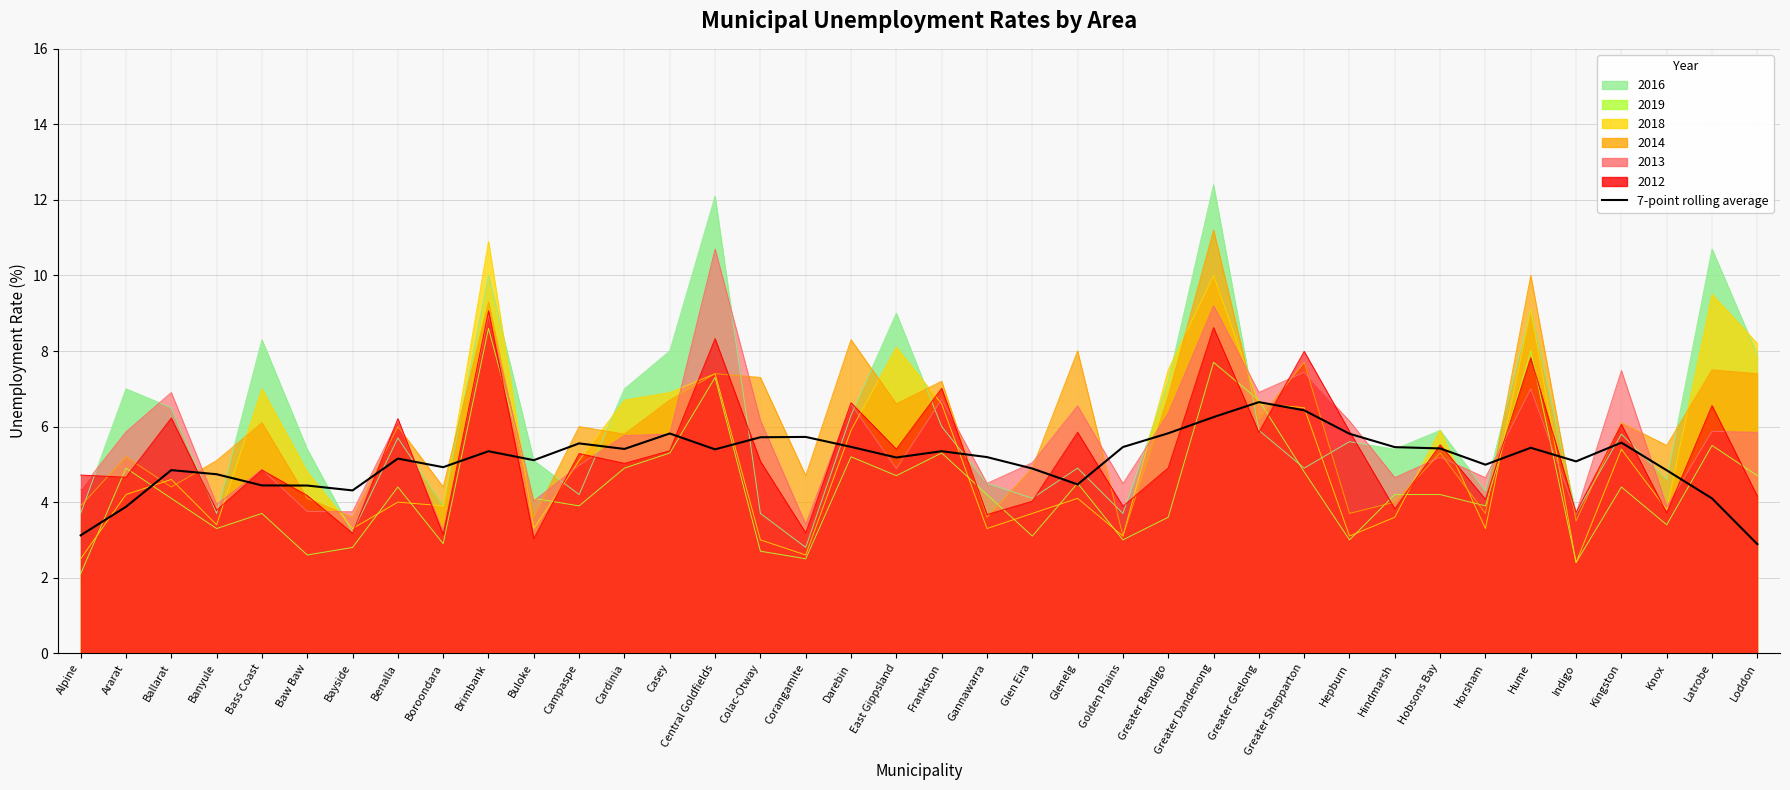

Count the number of values greater than 5.

24